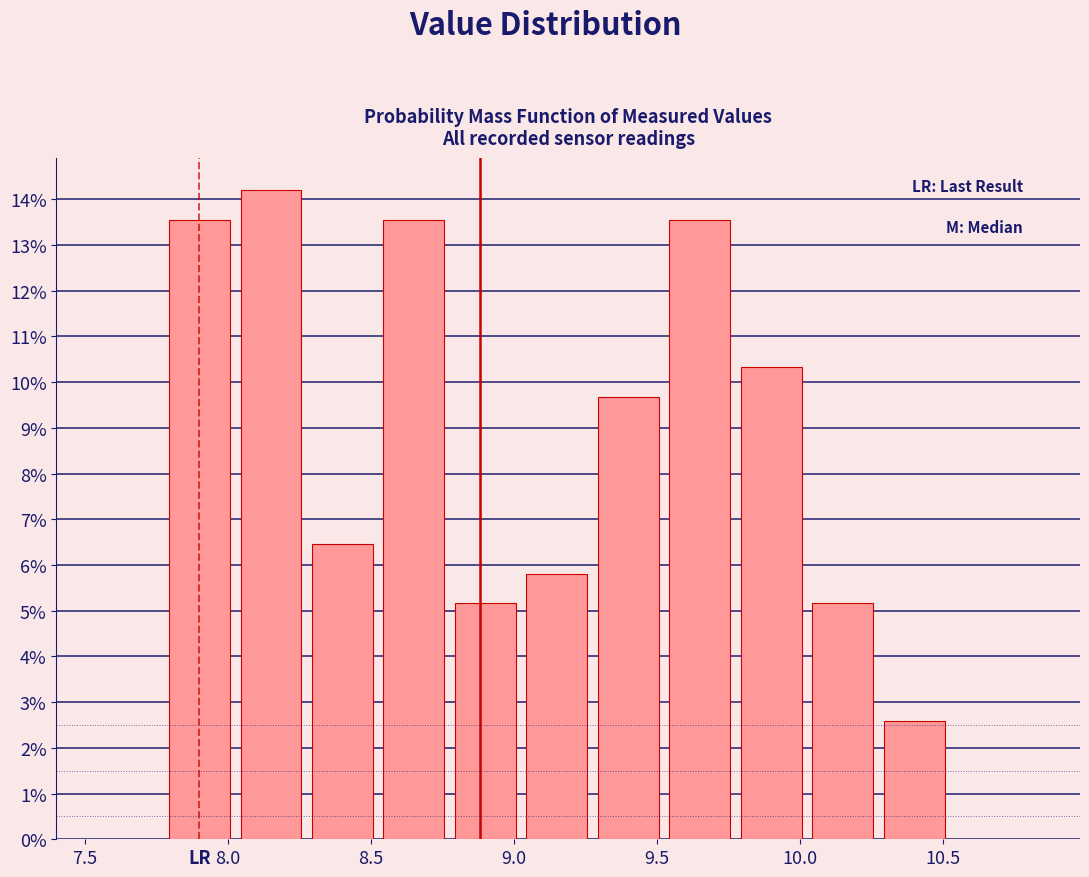

Reading left to right, transcribe this chart: for each bar, give the range it covers on the x-axis and its height. Neither the bar edges nor the heights are printed on the chart, so give them approximately, as read against the axes.

7.775 to 8.025: 13.5
8.025 to 8.275: 14.2
8.275 to 8.525: 6.5
8.525 to 8.775: 13.5
8.775 to 9.025: 5.2
9.025 to 9.275: 5.8
9.275 to 9.525: 9.7
9.525 to 9.775: 13.5
9.775 to 10.025: 10.3
10.025 to 10.275: 5.2
10.275 to 10.525: 2.6